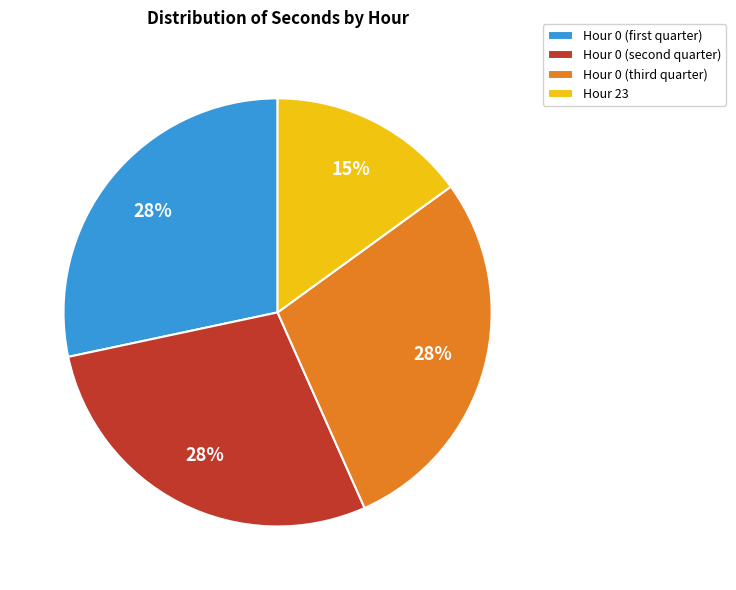

What is the smallest slice in the pie chart?

Hour 23